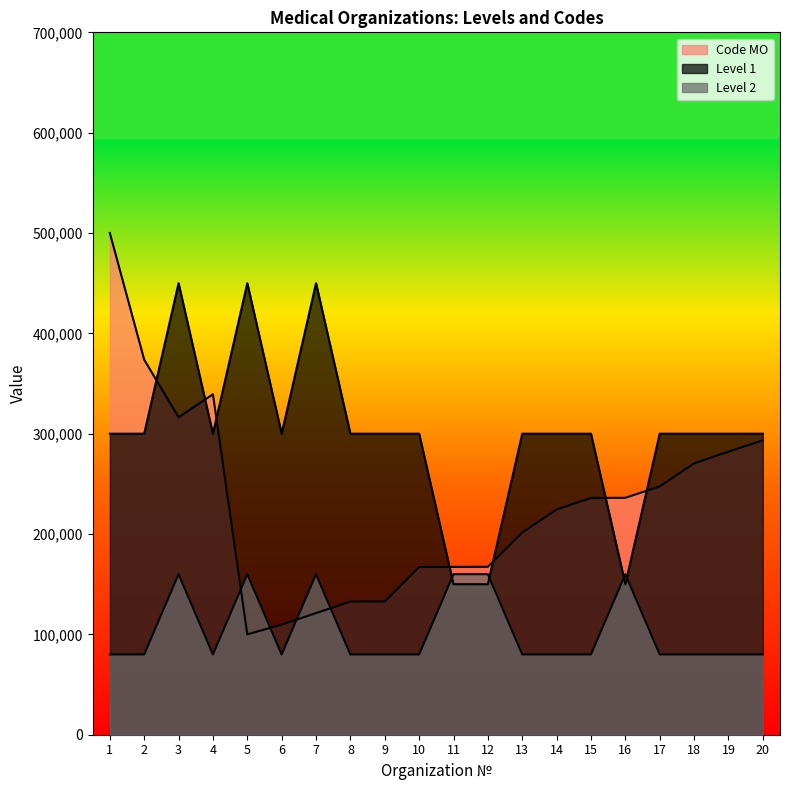

At which label does Level 2 reach its minimum?

1